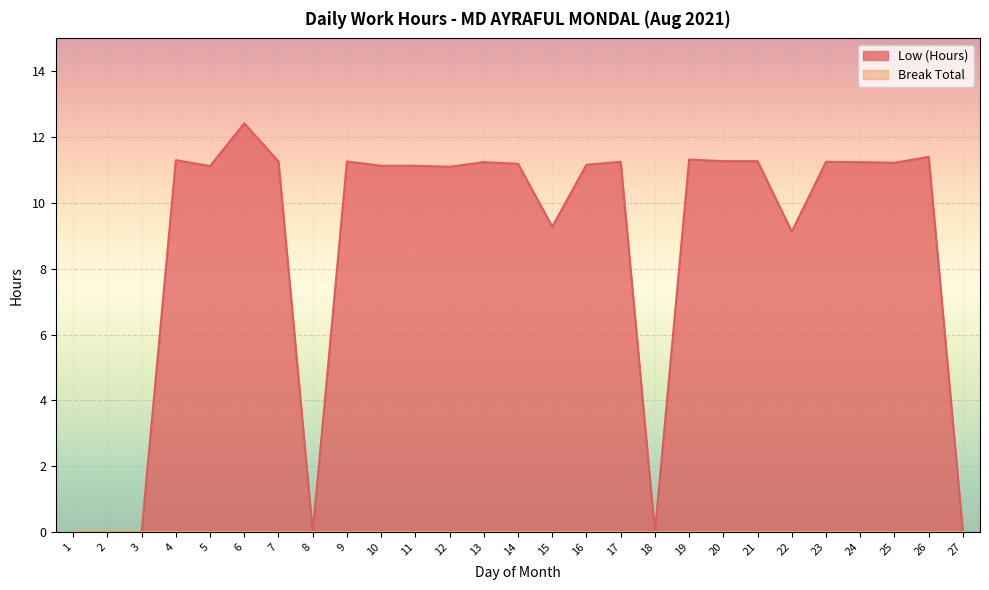

What is the difference between the maximum and second lowest values?

12.4